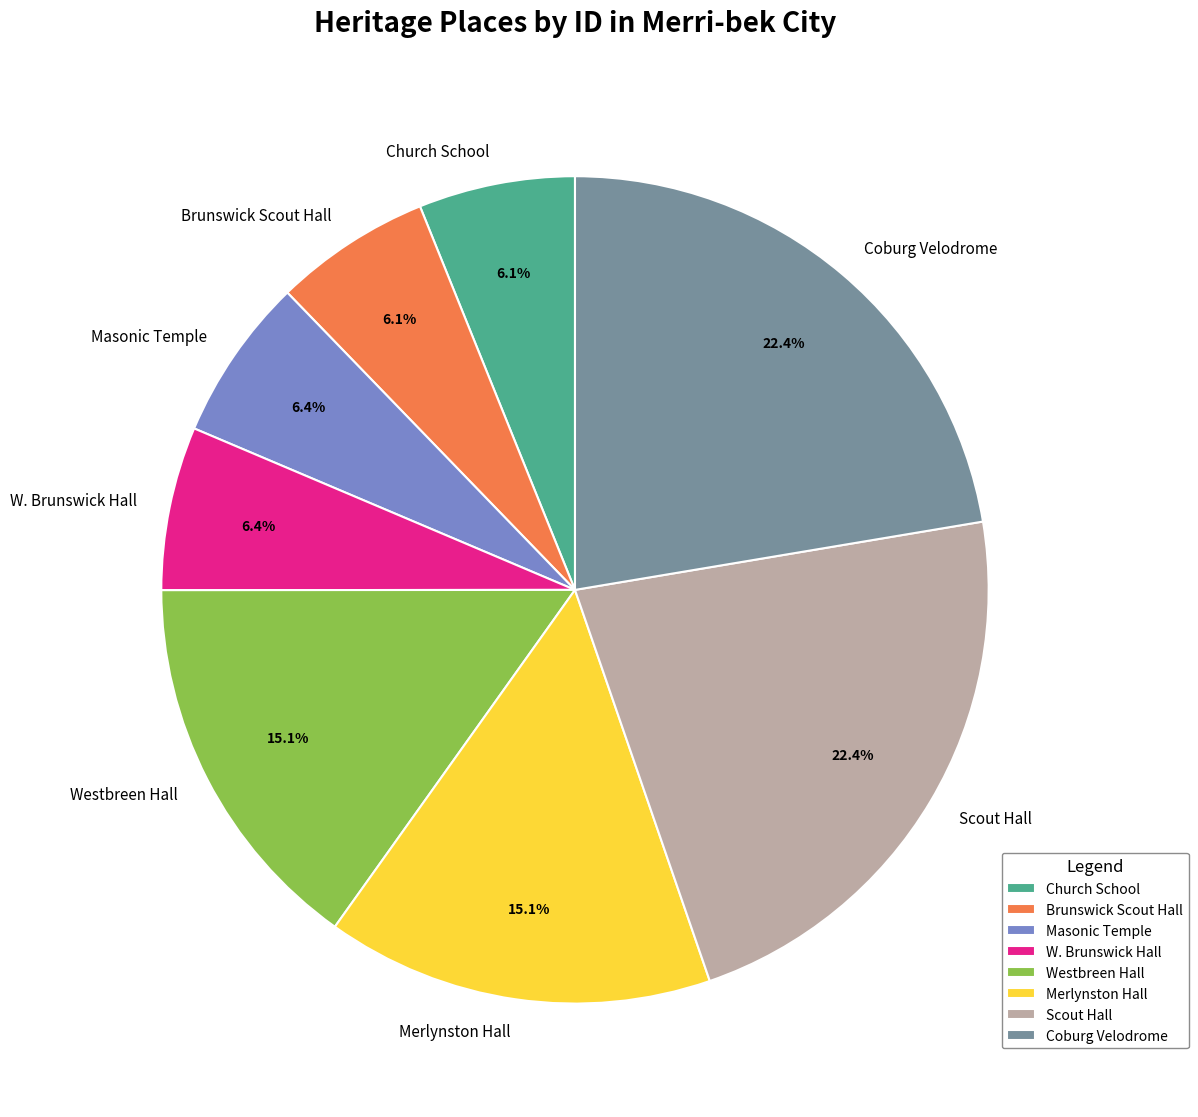

Approximately how many times larger is the value at Brunswick Scout Hall compared to Scout Hall?

0.3